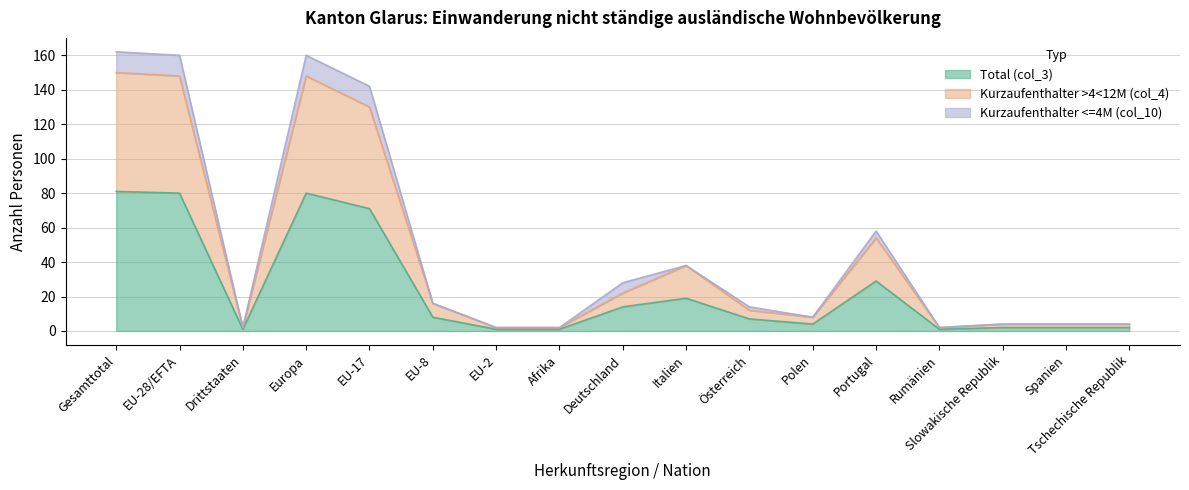

Does the chart have visible grid lines?

Yes